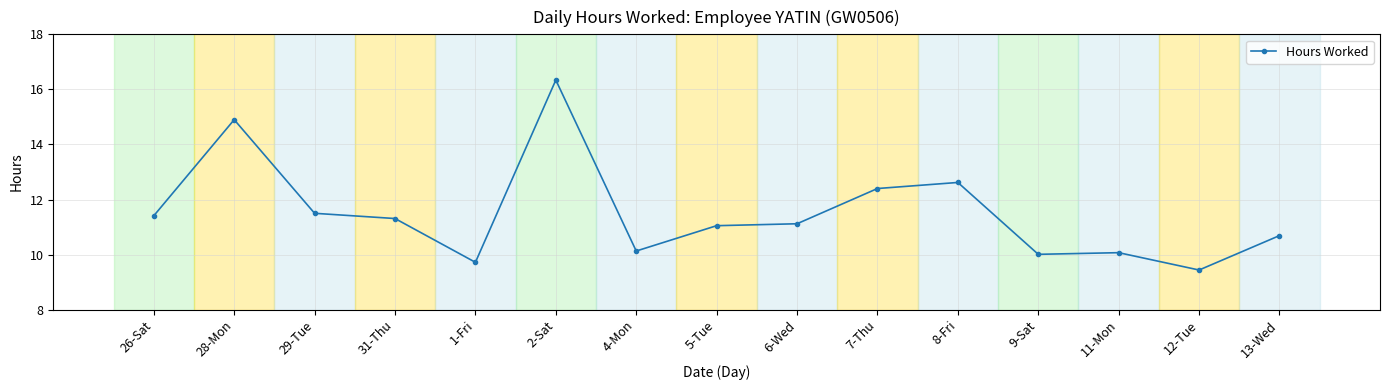

What is the approximate value at 9-Sat?

10.0